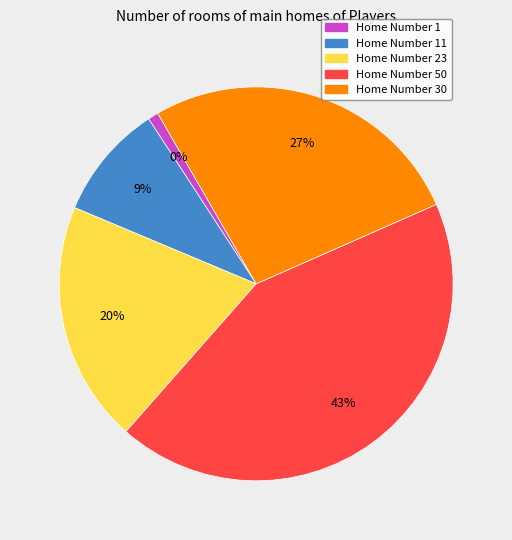

Between 23 and 1, which is larger?

23